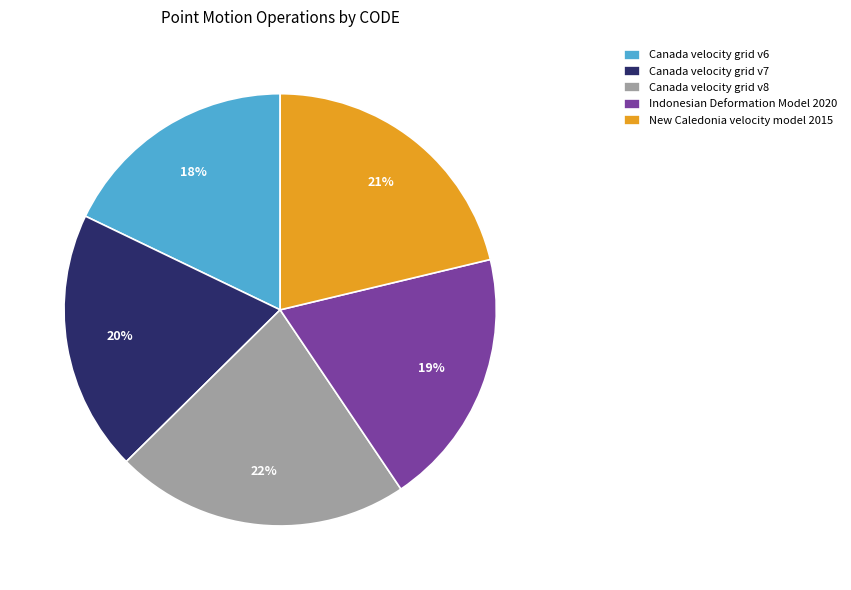

How many slices are in this pie chart?

5